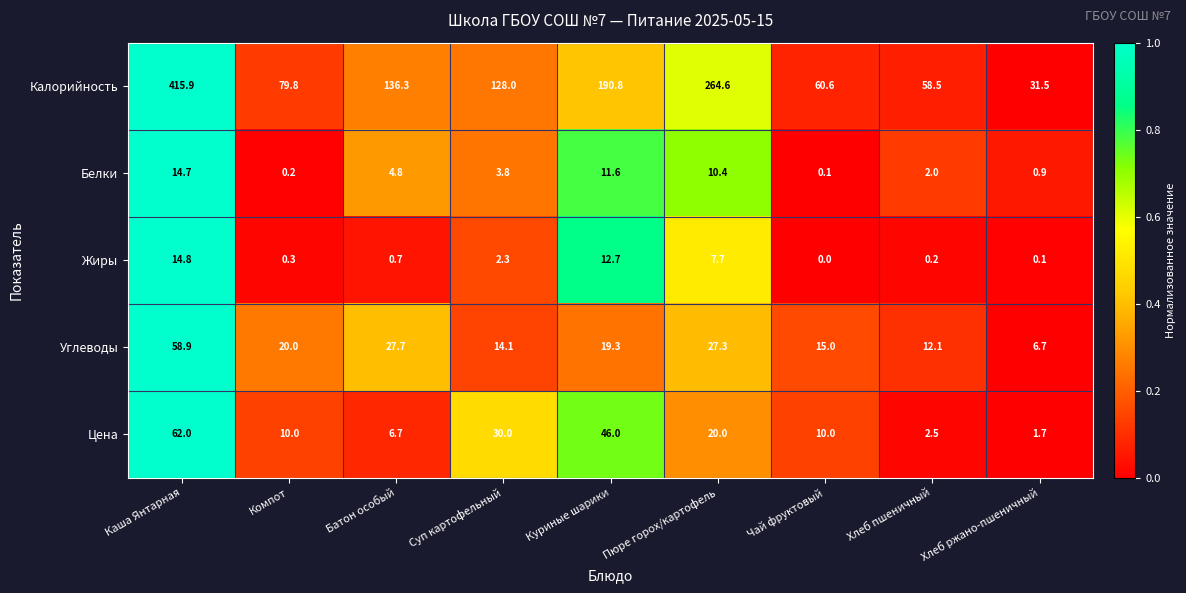

At which category does the chart reach its minimum across all series?

Чай фруктовый